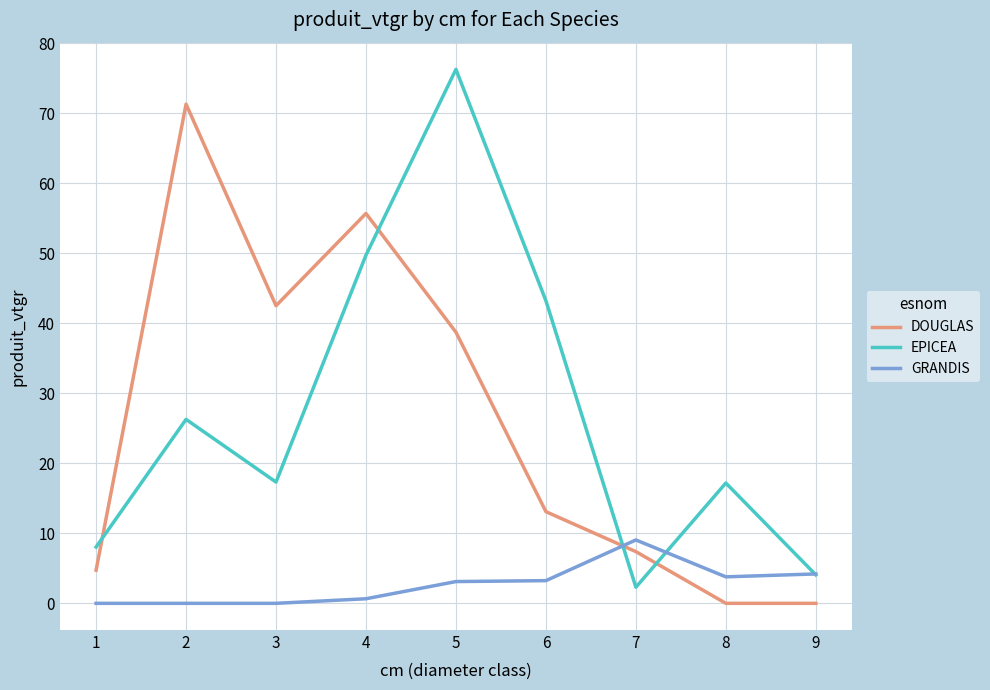

Where does the DOUGLAS series first go above 13?

2